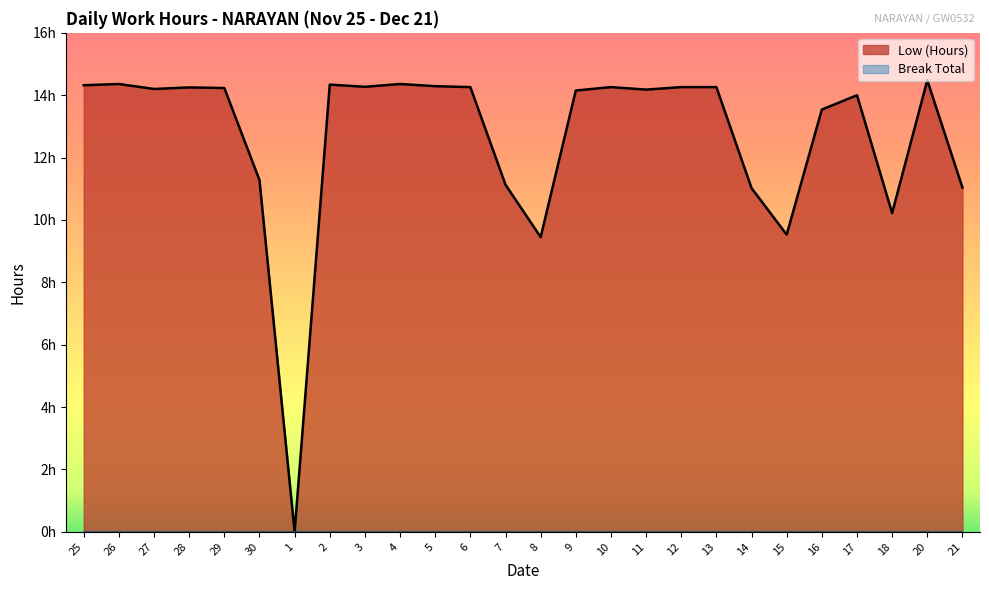

Approximately how many times larger is the value at 3 compared to 7?

1.3